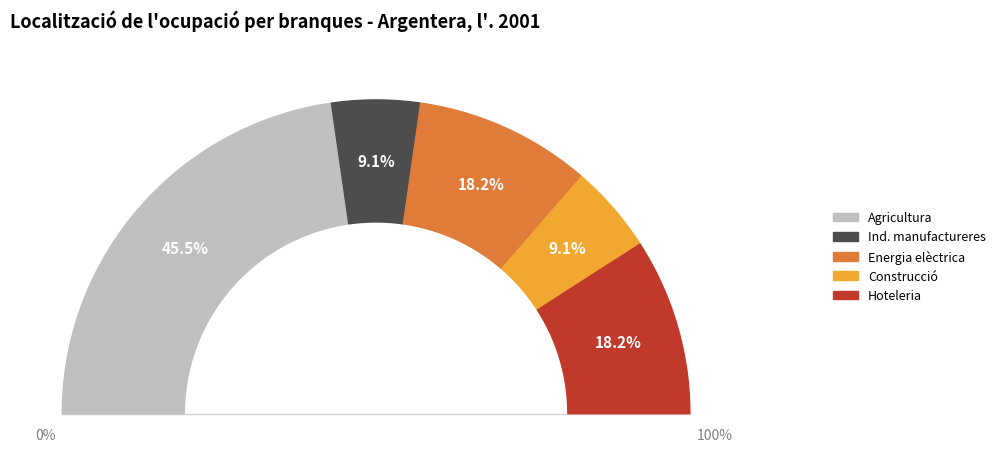

To the nearest percent, what is the difference between the largest and smallest slice percentages?

36%